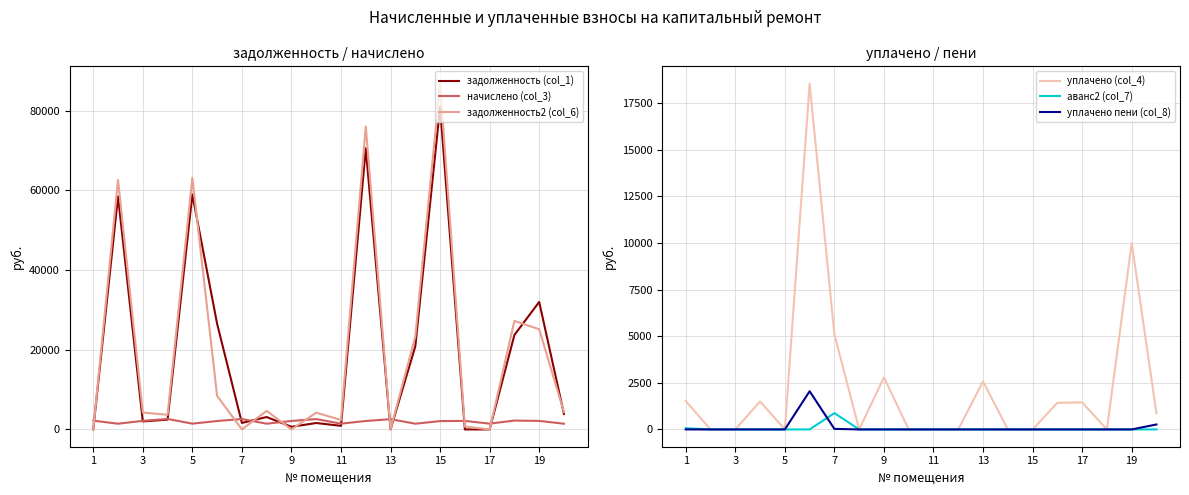

Which series has the largest total across all categories?

задолженность2 (col_6)